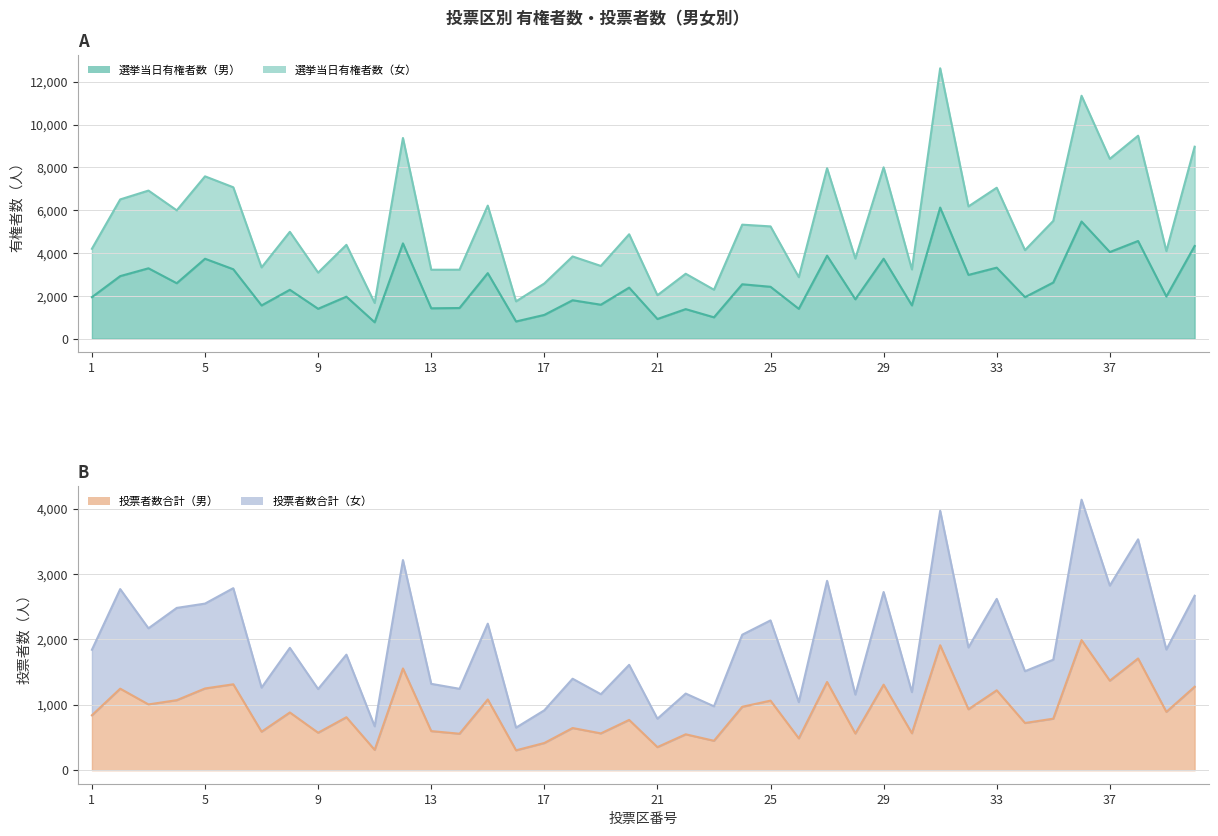

True or false: 選挙当日有権者数（男） and 選挙当日有権者数（女） cross at least once.

False